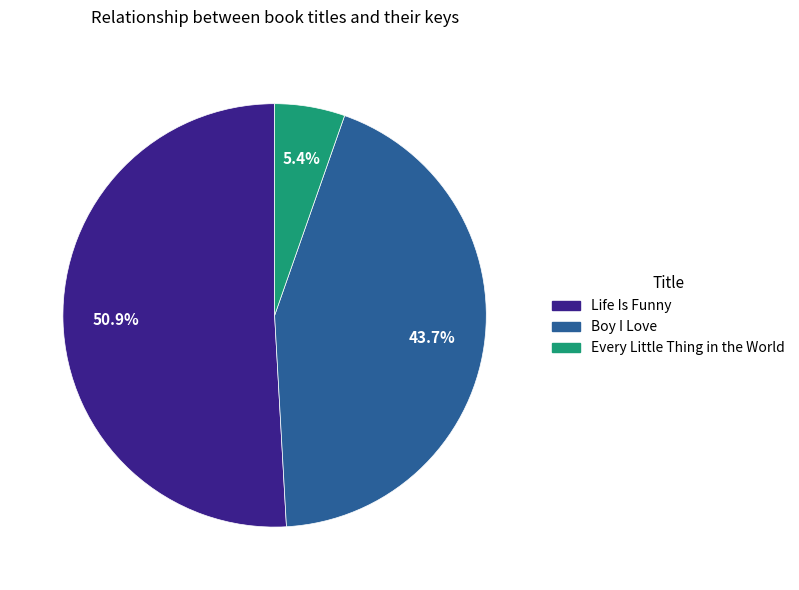

Approximately how many times larger is the value at Life Is Funny compared to Boy I Love?

1.2